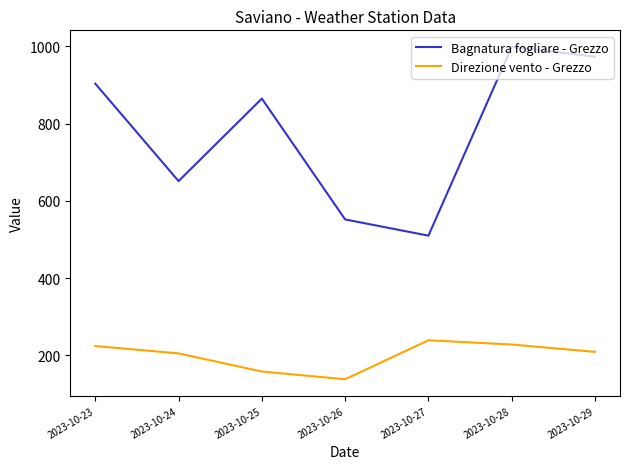

What is the difference between the second highest and second lowest values in the Direzione vento - Grezzo series?

70.0